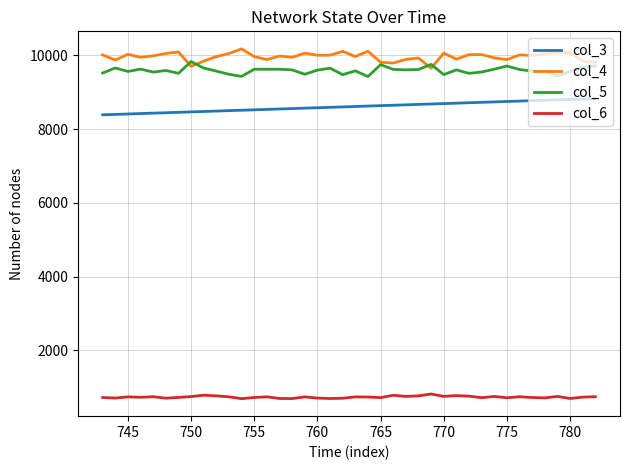

True or false: col_6 and col_4 intersect in this chart.

False